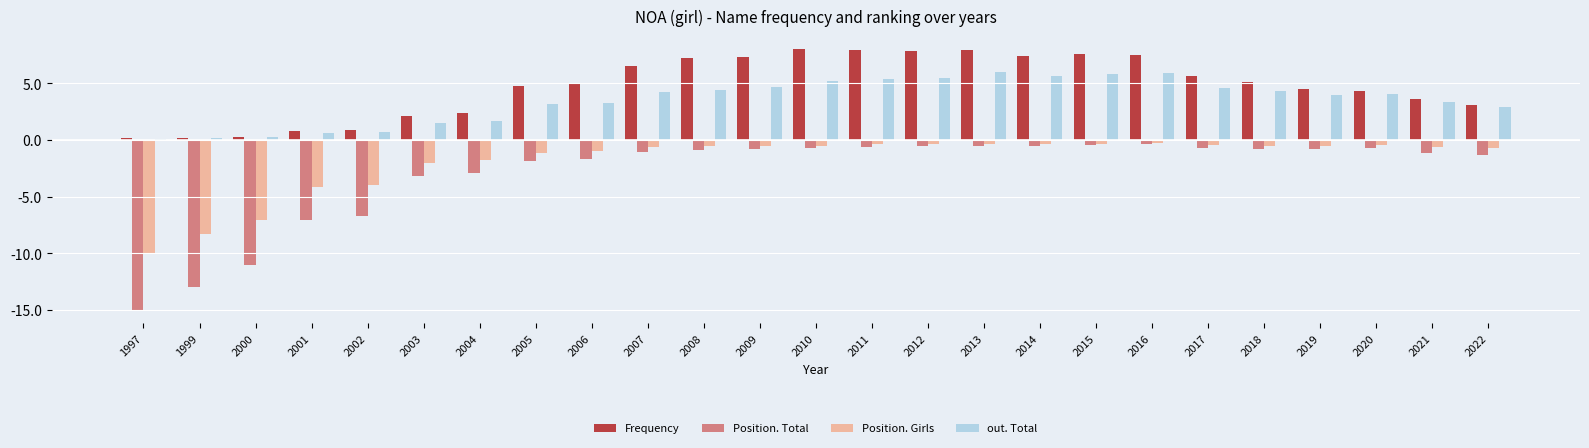

Which series has the largest total across all categories?

Frequency